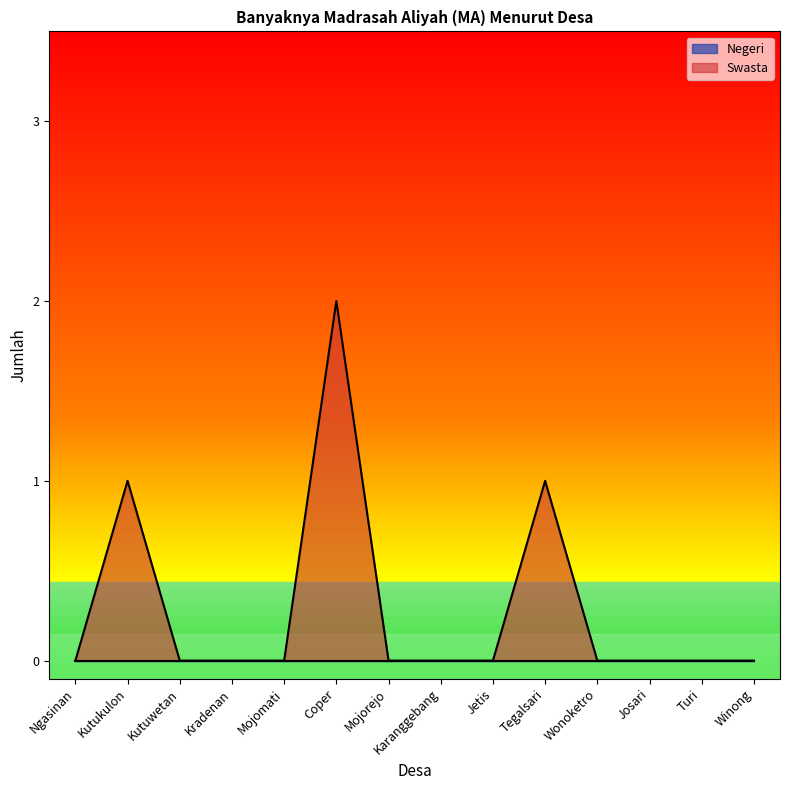

Reading left to right, what are all the values shown in this chart?

0	1	0	0	0	2	0	0	0	1	0	0	0	0